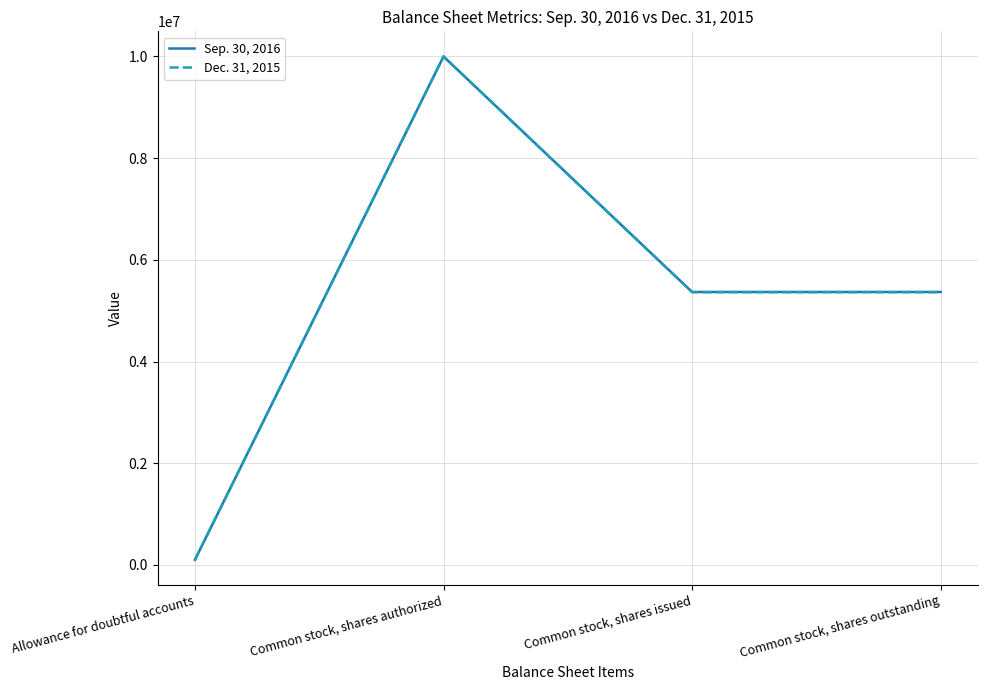

What value does the Dec. 31, 2015 series have at Common stock, shares issued, to the nearest 50?

5364000